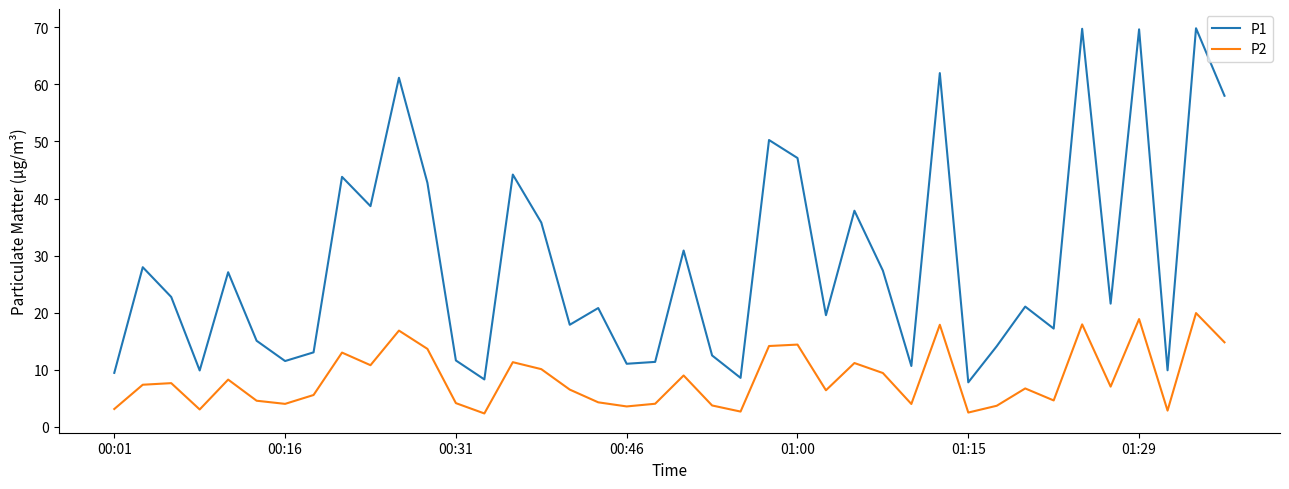

List the series in order of their peak value, lowest first.

P2, P1